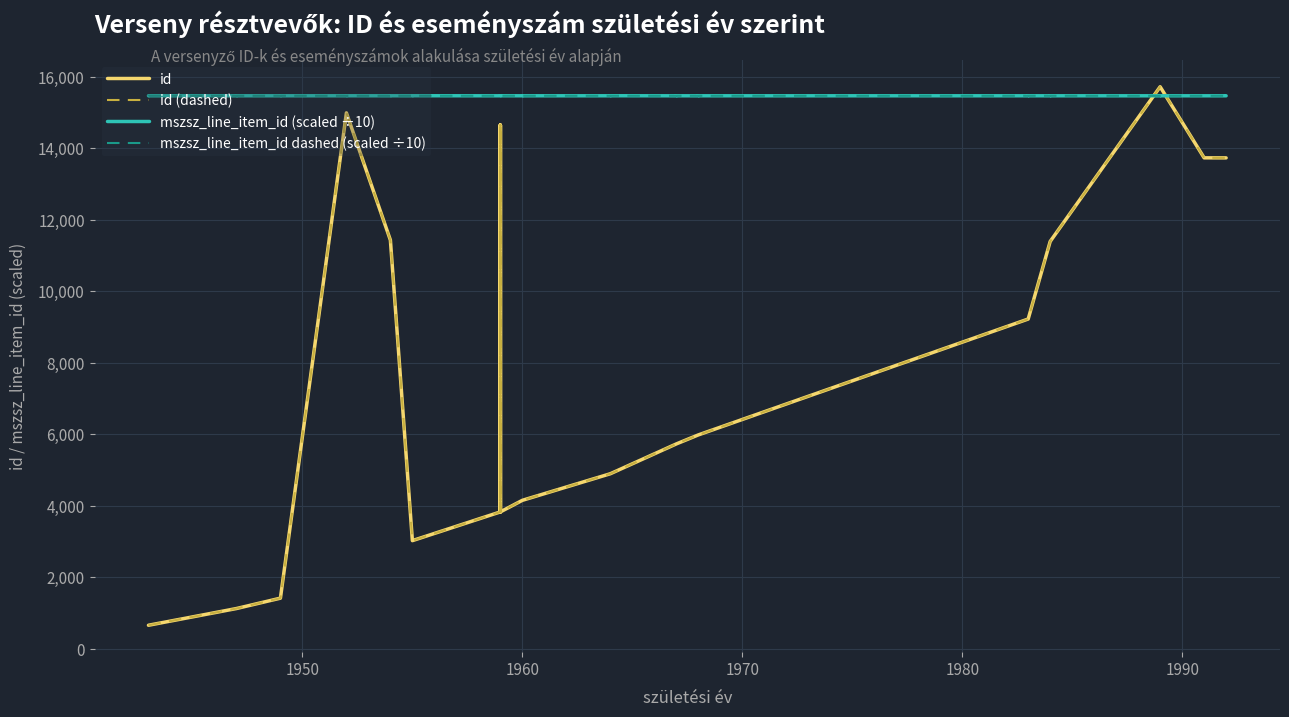

Which series has the widest spread of values?

id